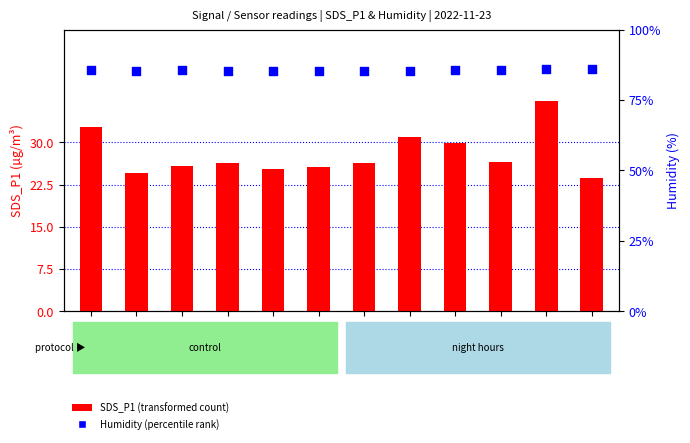

Which series has the largest Y range (max minus min)?

SDS_P1